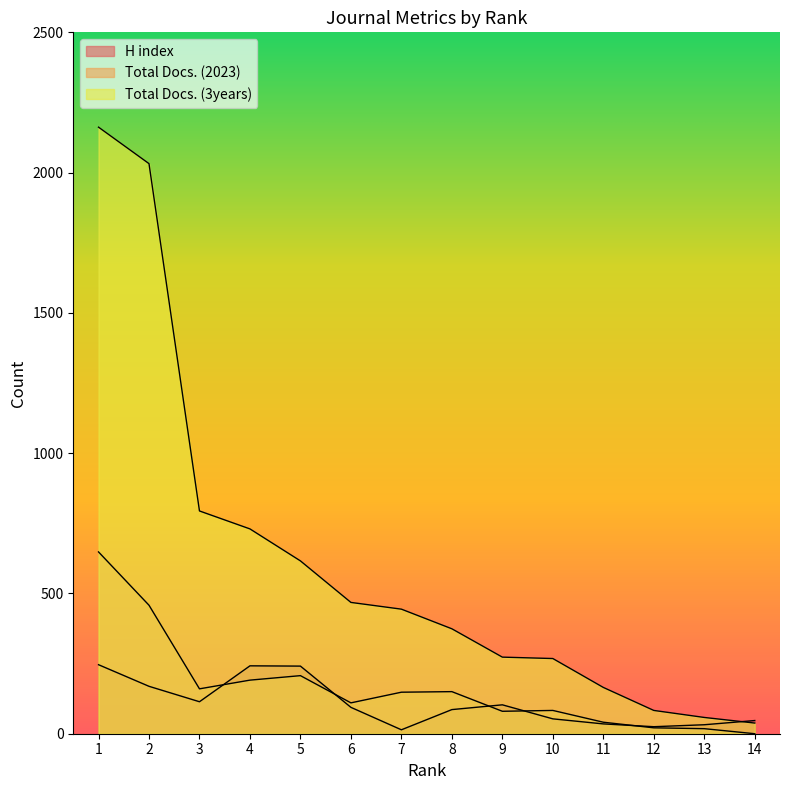

What is the total value across all series at 8?

610